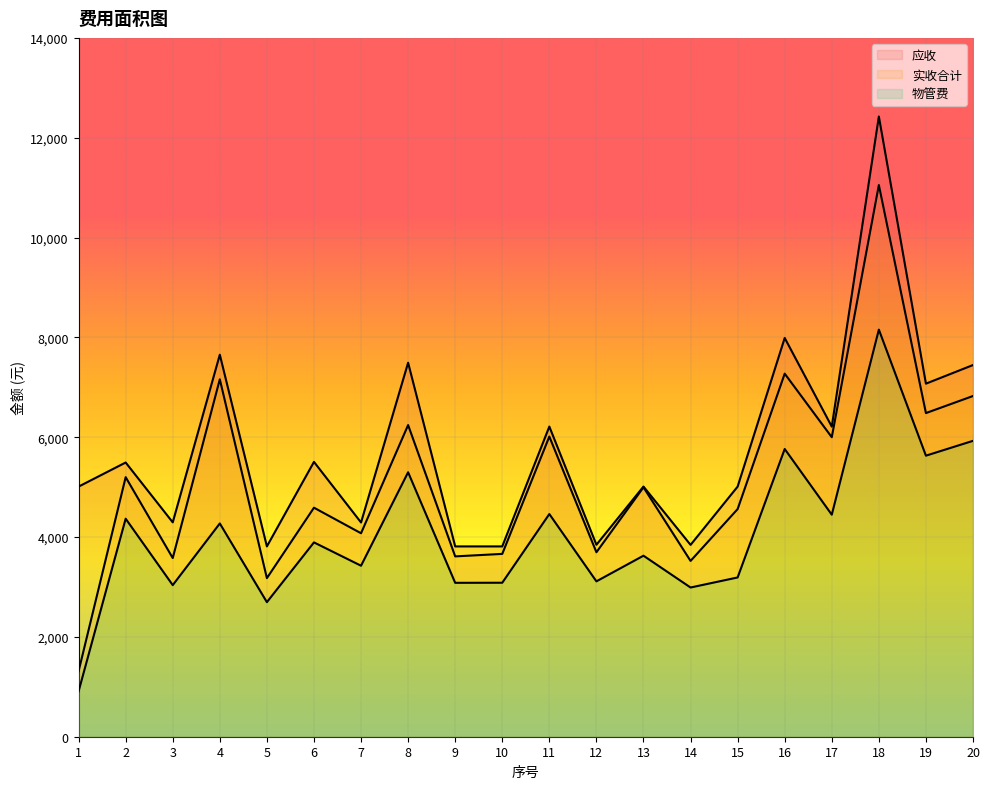

True or false: 实收合计 has a value of 6446.0 at 10.

False